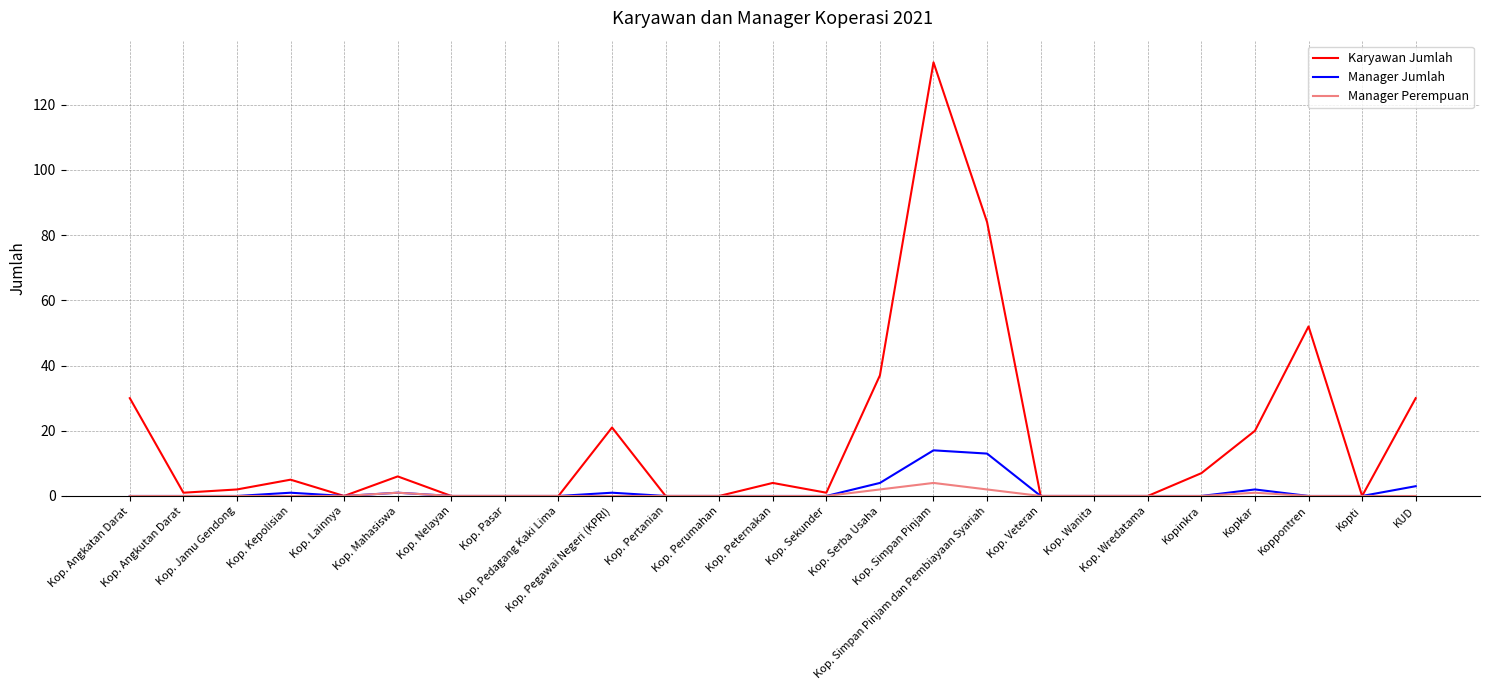

Which series has the largest total across all categories?

Karyawan Jumlah